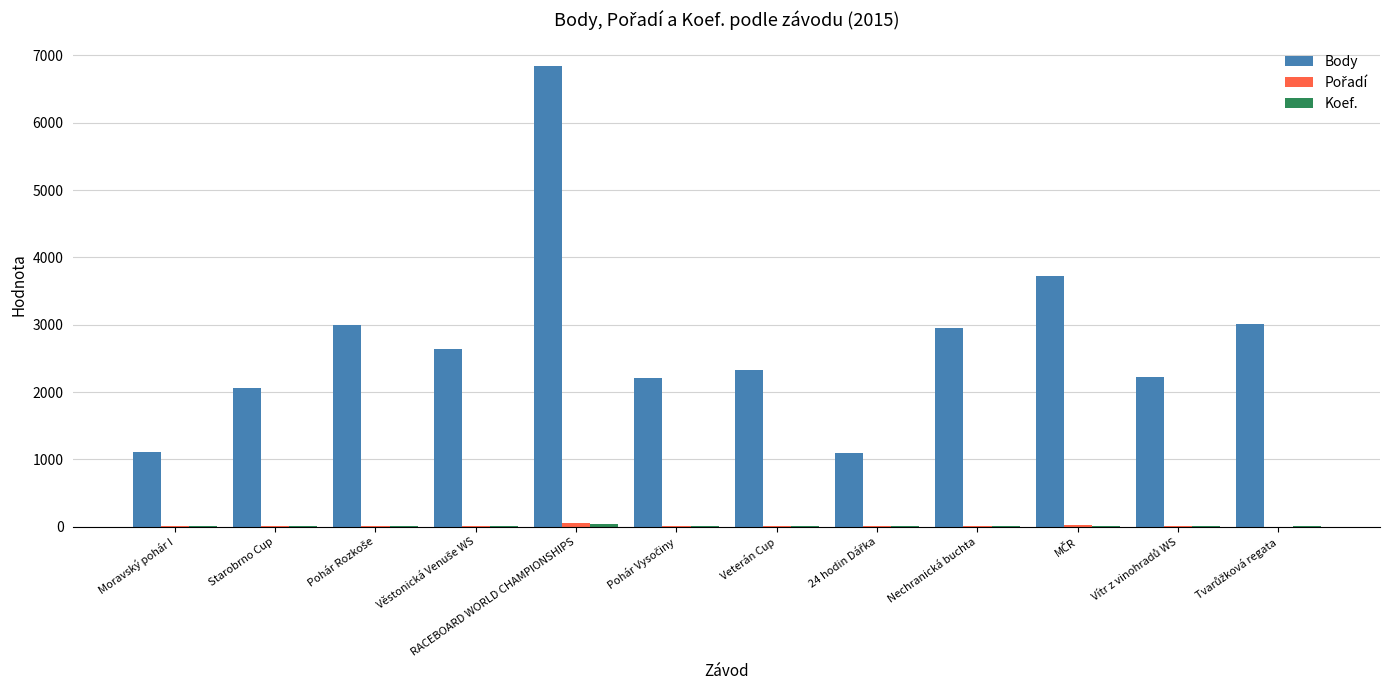

What is the maximum value shown in the chart?

6848